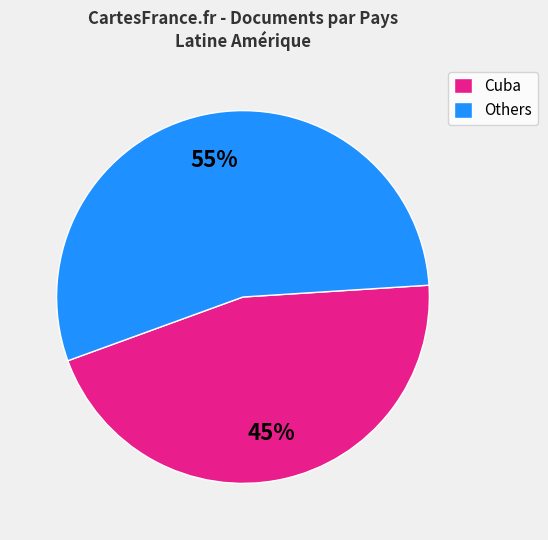

Count the number of slices in the pie.

2